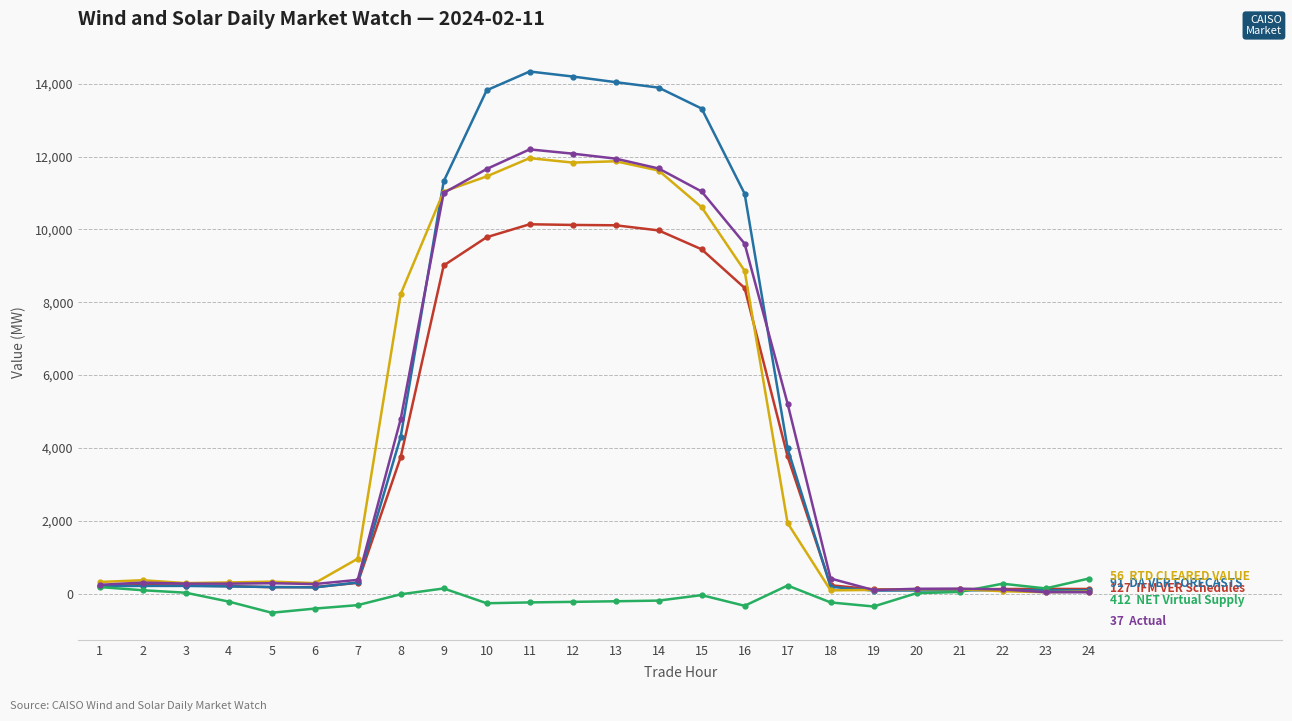

What is the minimum value shown in the chart?

-525.7